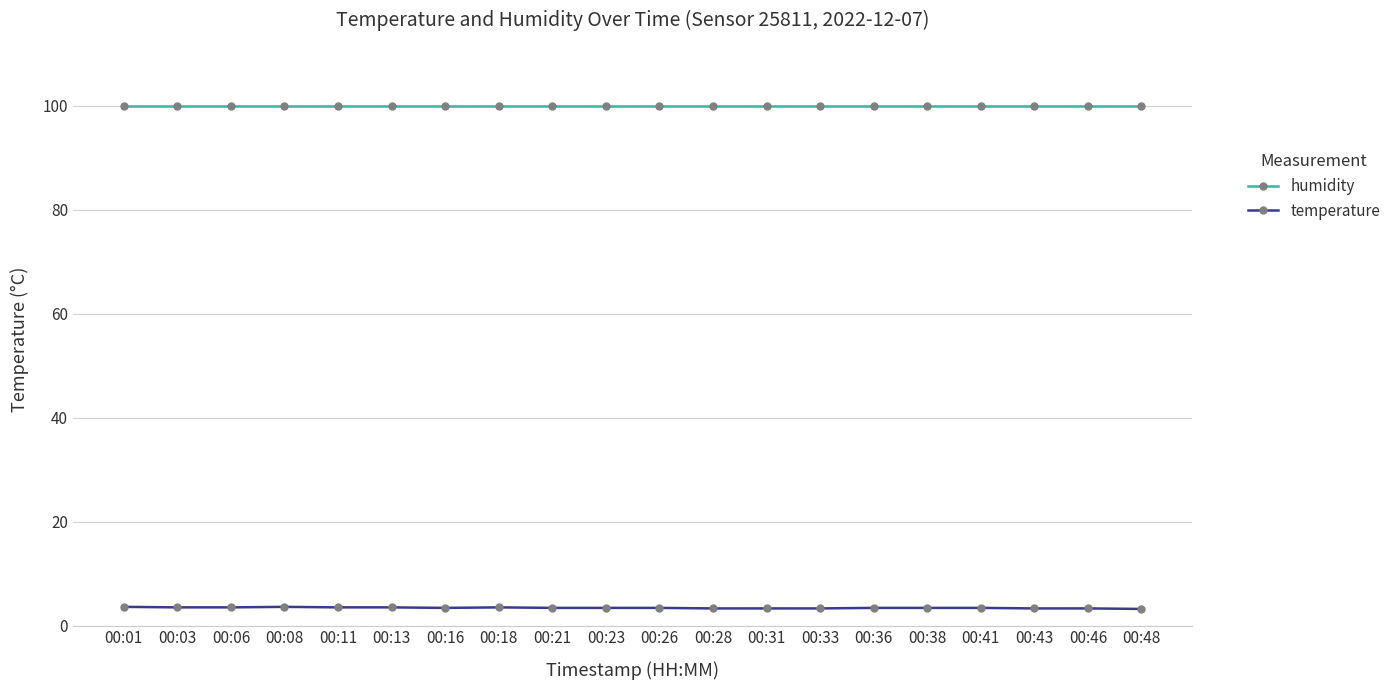

True or false: humidity and temperature cross at least once.

False